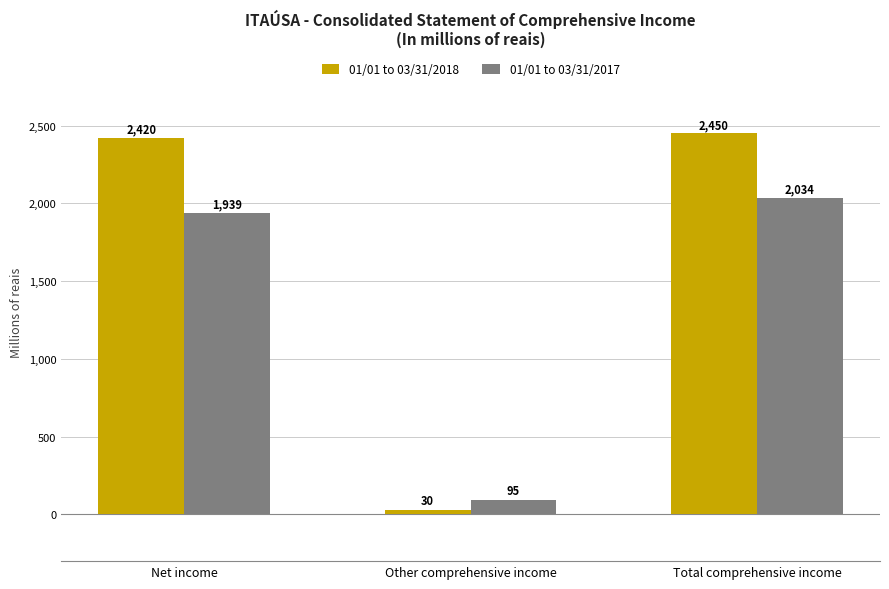

Which series has the widest spread of values?

01/01 to 03/31/2018